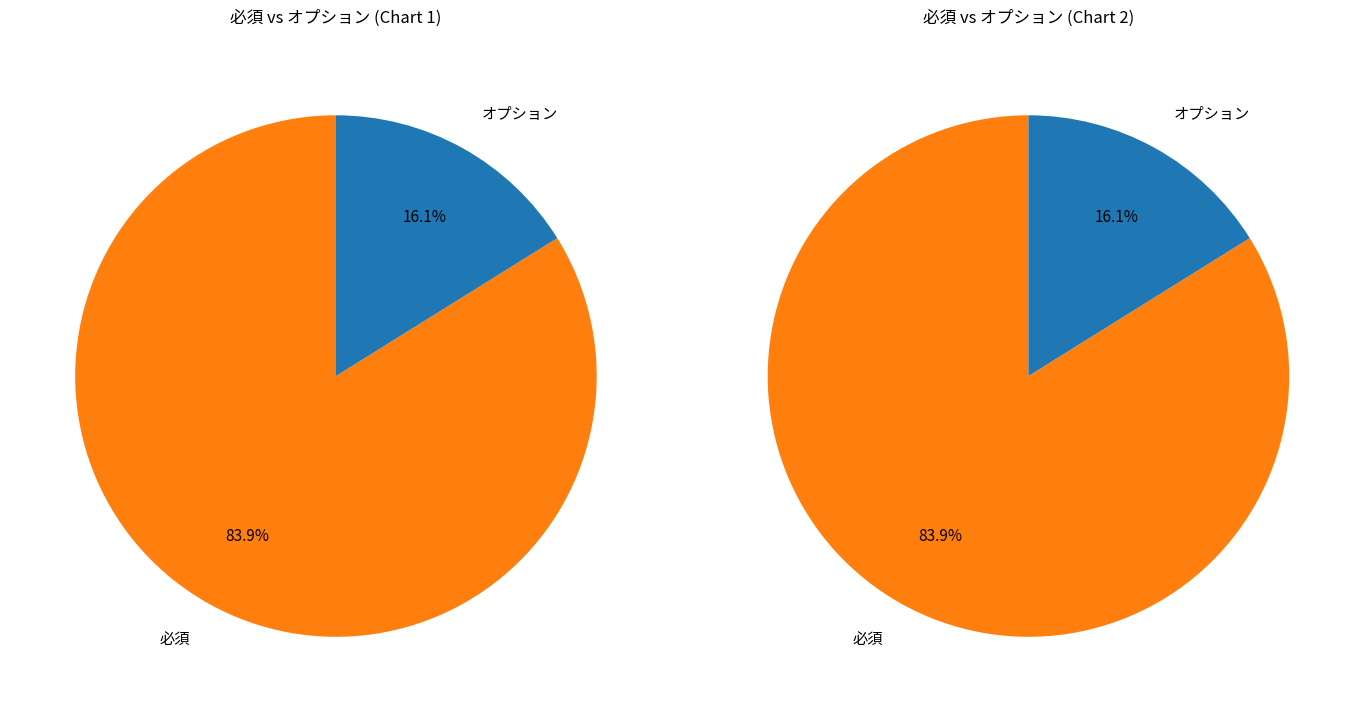

To the nearest percent, what is the average slice percentage?

50%